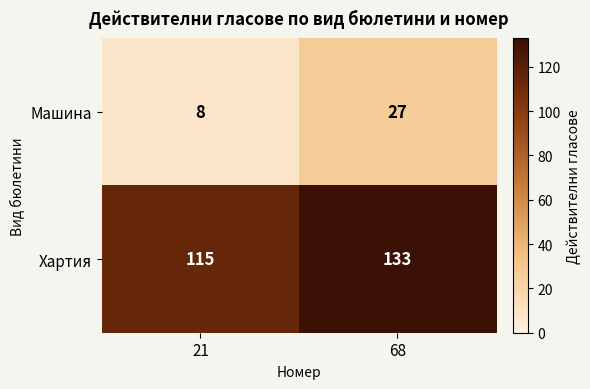

What is the average value of the Машина series?

18